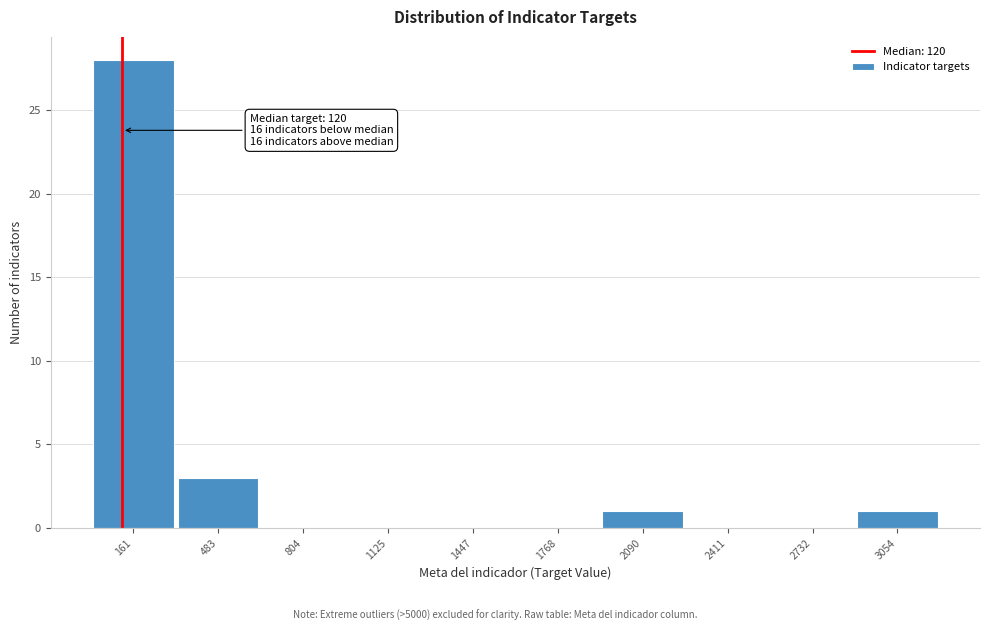

Over which range of the x-axis is the bar tallest?

0 to 300